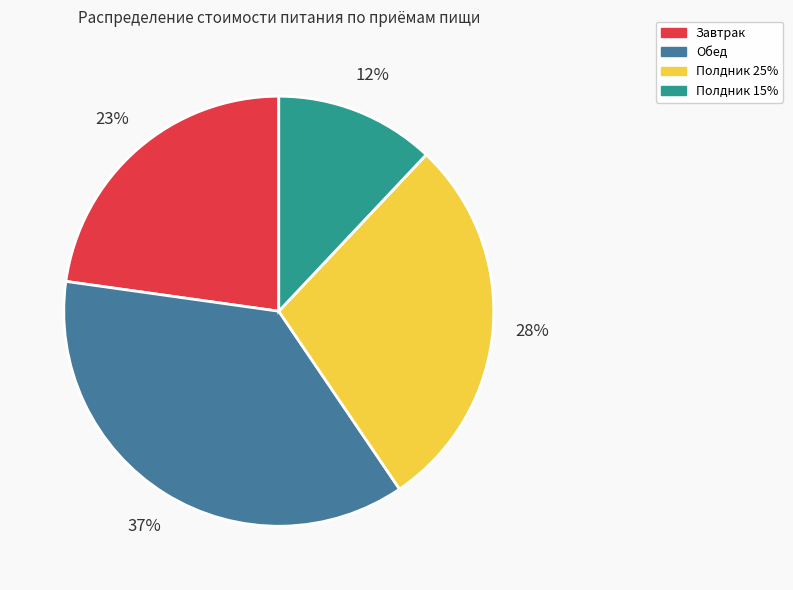

To the nearest percent, what percentage of the pie is Обед?

37%